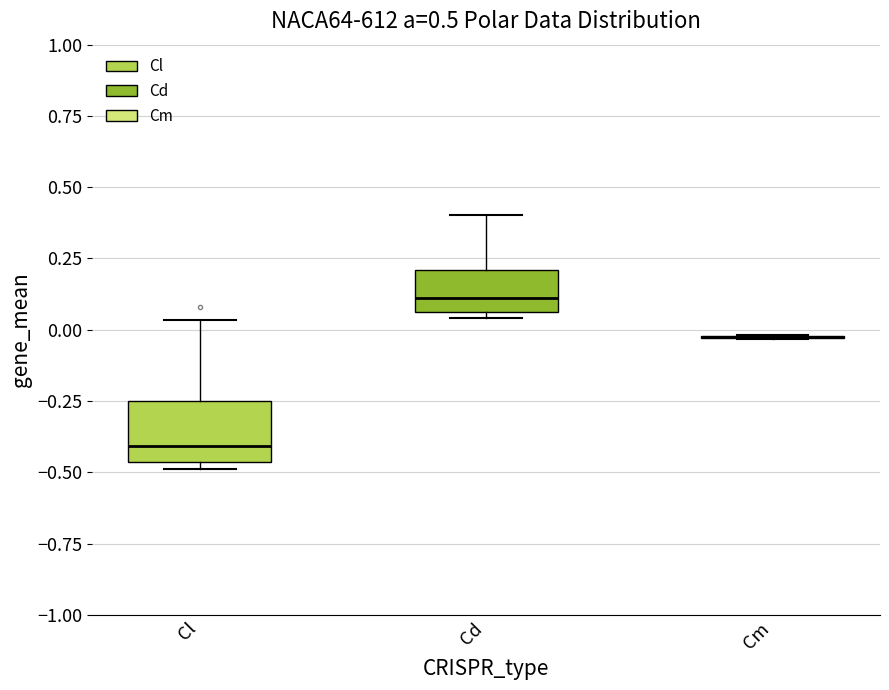

Comparing the boxes themselves (not the whiskers), which one is the tallest?

Cl